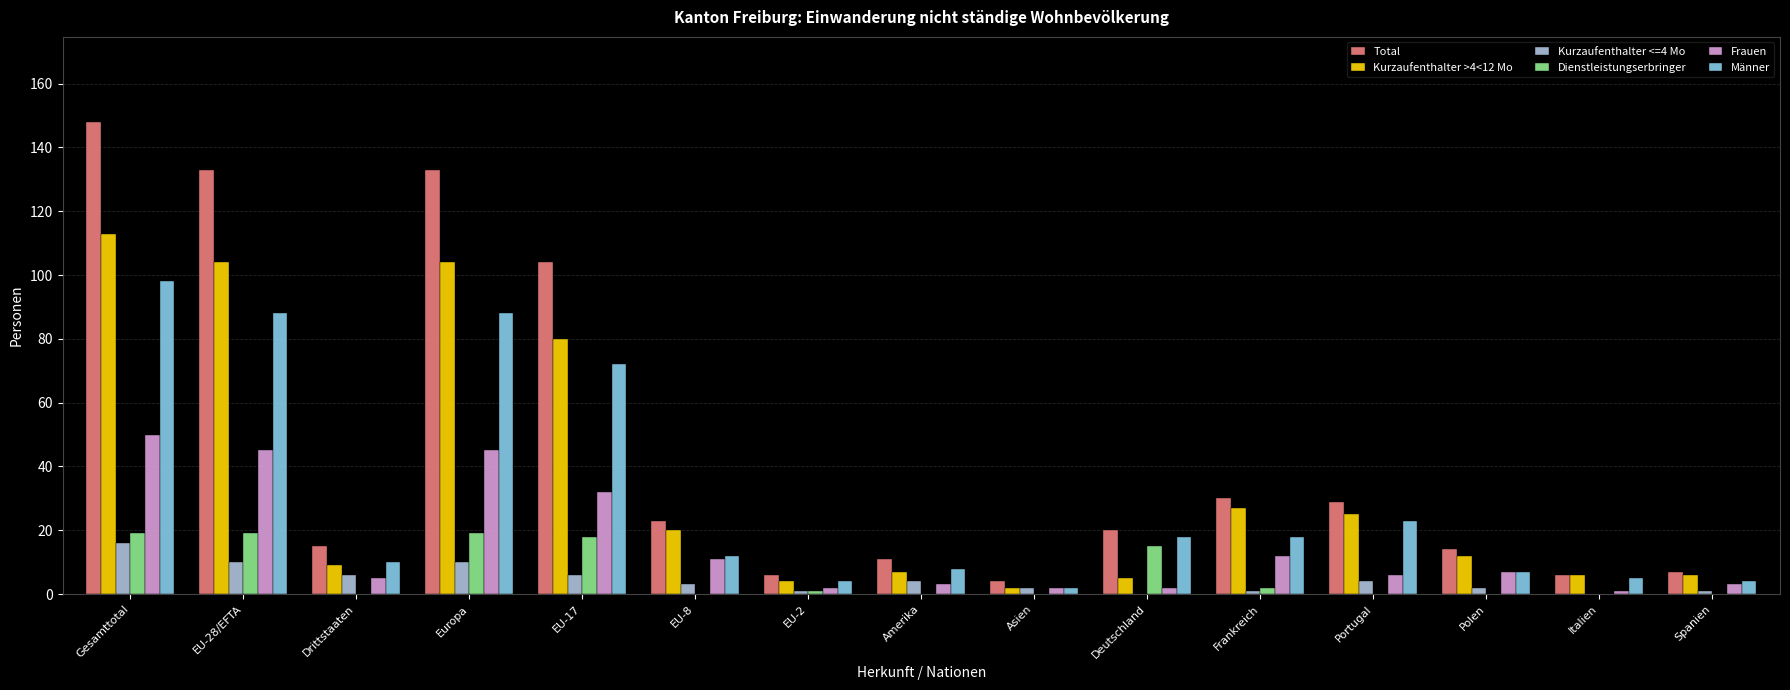

What are all the series names shown in the legend?

Total, Kurzaufenthalter >4<12 Mo, Kurzaufenthalter <=4 Mo, Dienstleistungserbringer, Frauen, Männer